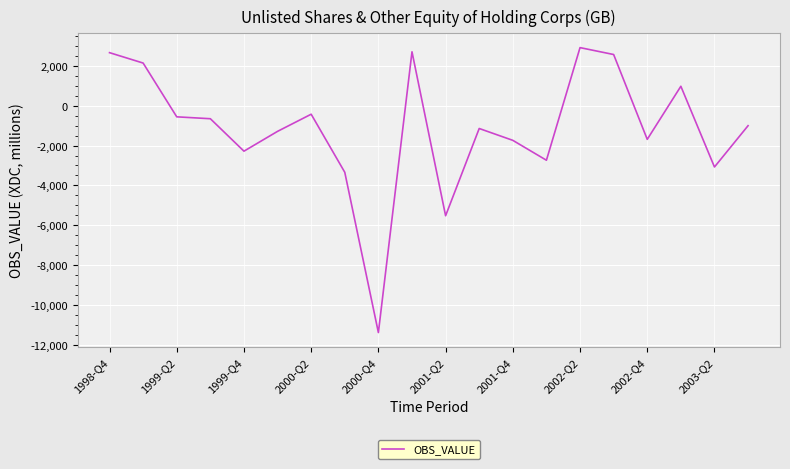

What is the maximum value shown in the chart?

2909